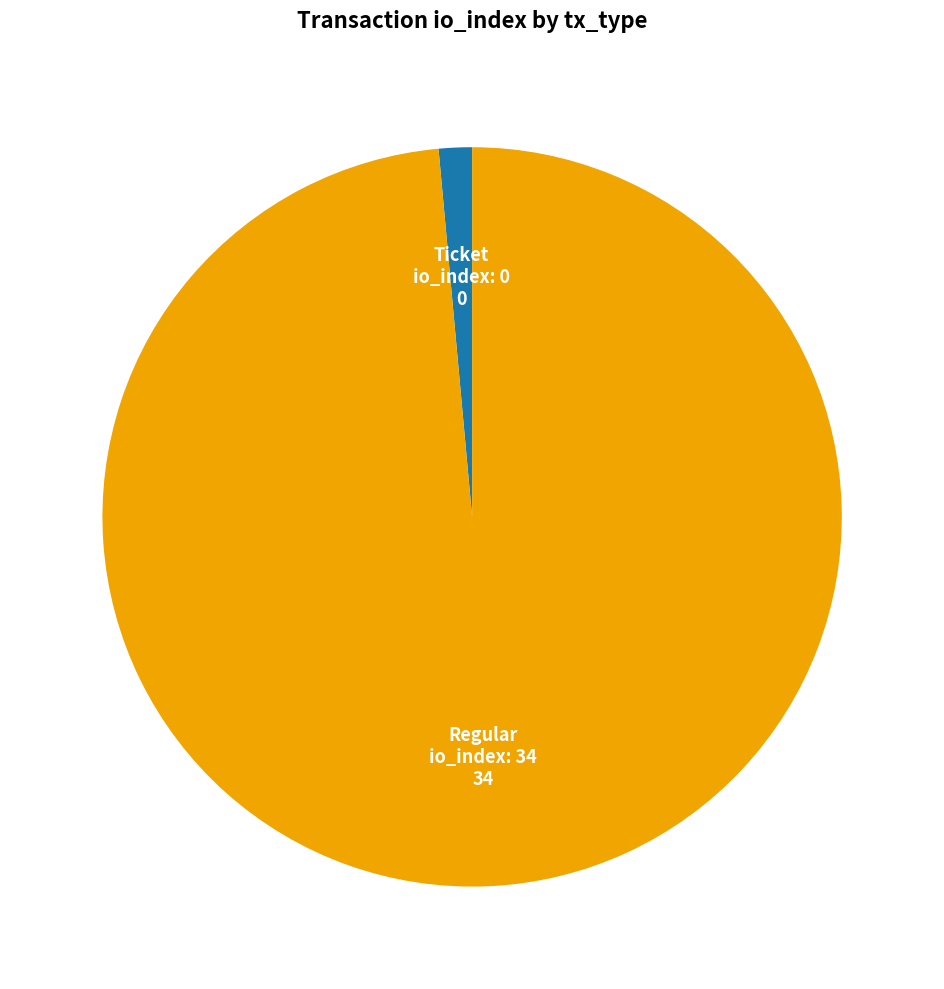

Between Regular io_index: 34 and Ticket io_index: 0, which is larger?

Regular io_index: 34